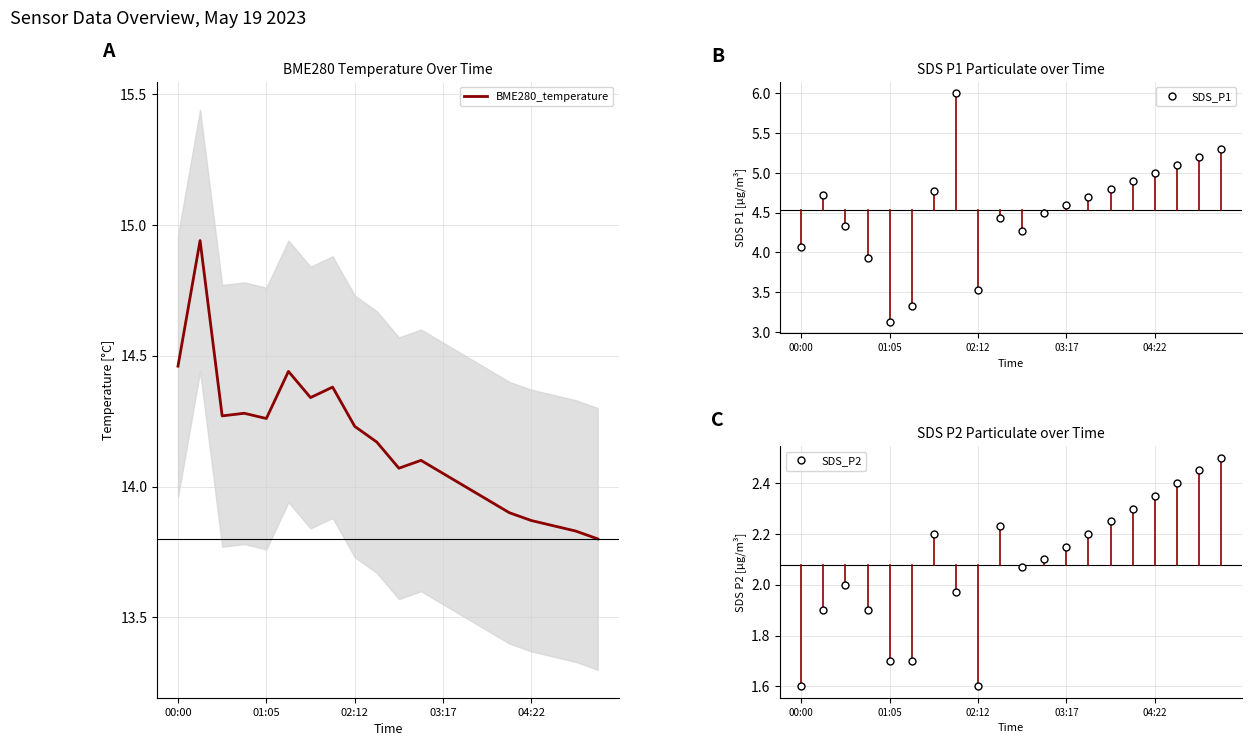

At which label does SDS_P1 first exceed 4?

00:00